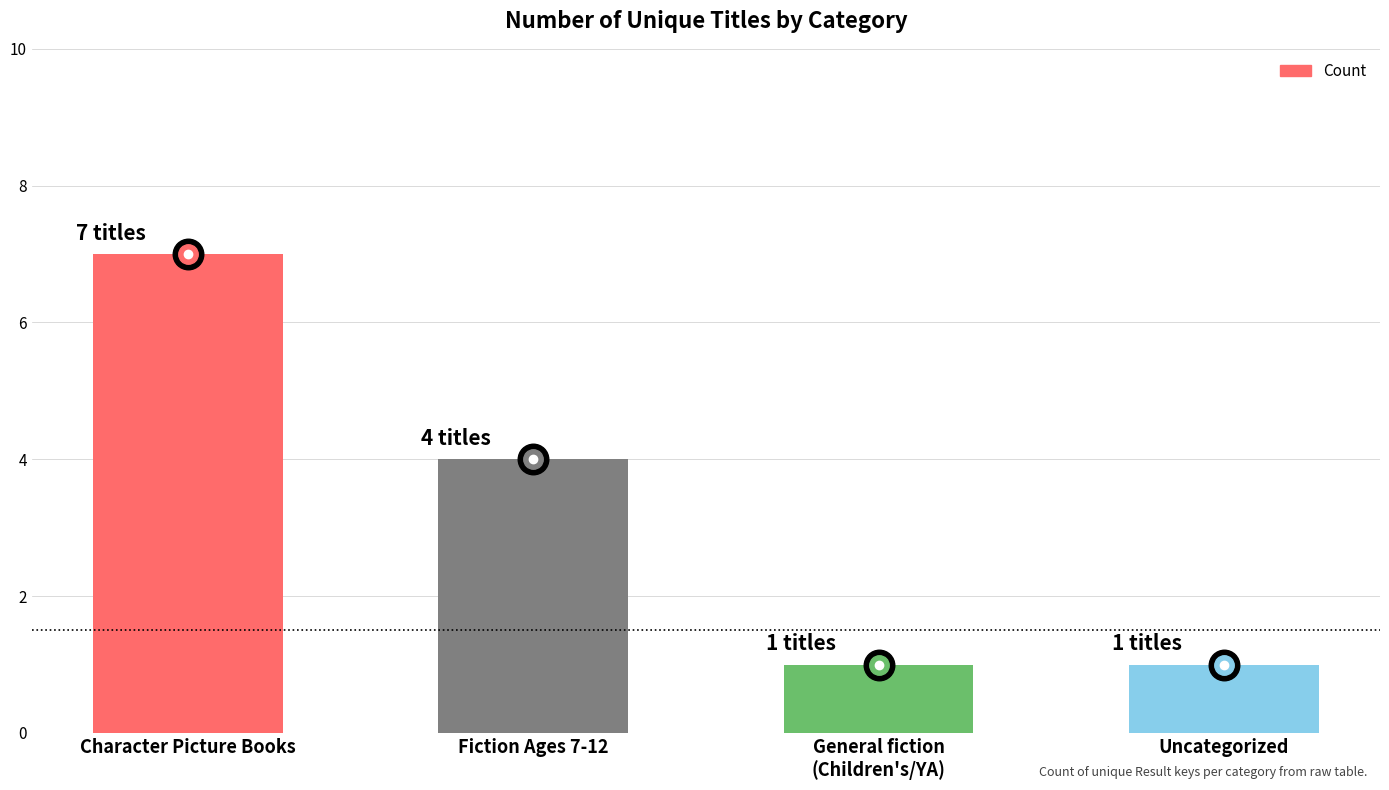

How many data points are less than 4?

2